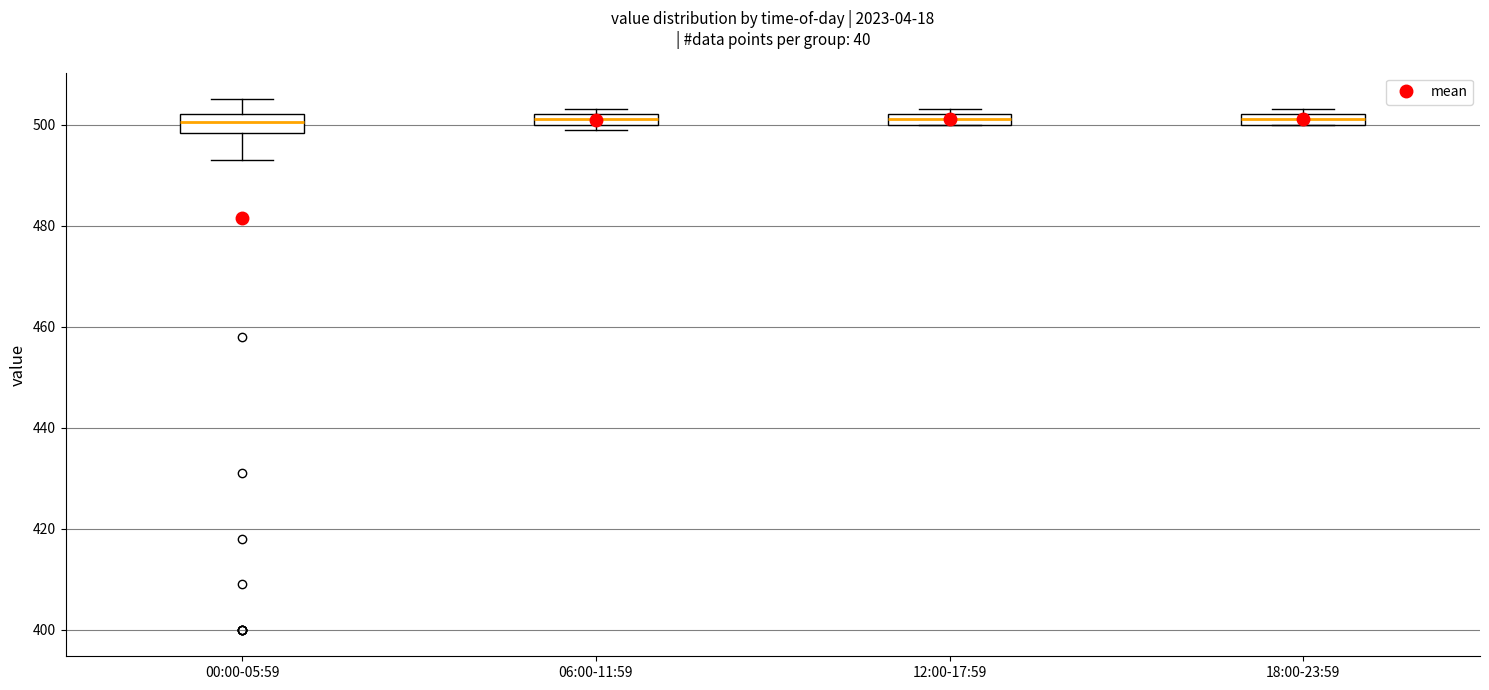

Where is the lower edge of the box for 12:00-17:59 on the y-axis? The values are not printed on the chart, so give them approximately, as read against the axis.

500